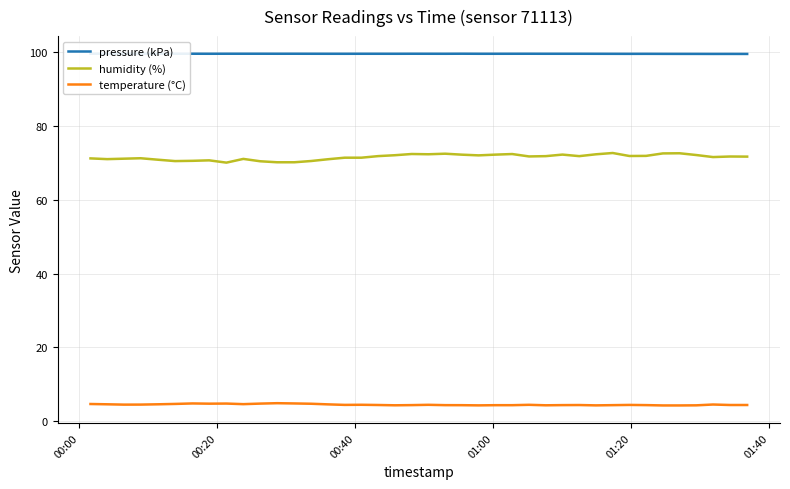

List the series in order of their peak value, highest first.

pressure (kPa), humidity (%), temperature (°C)